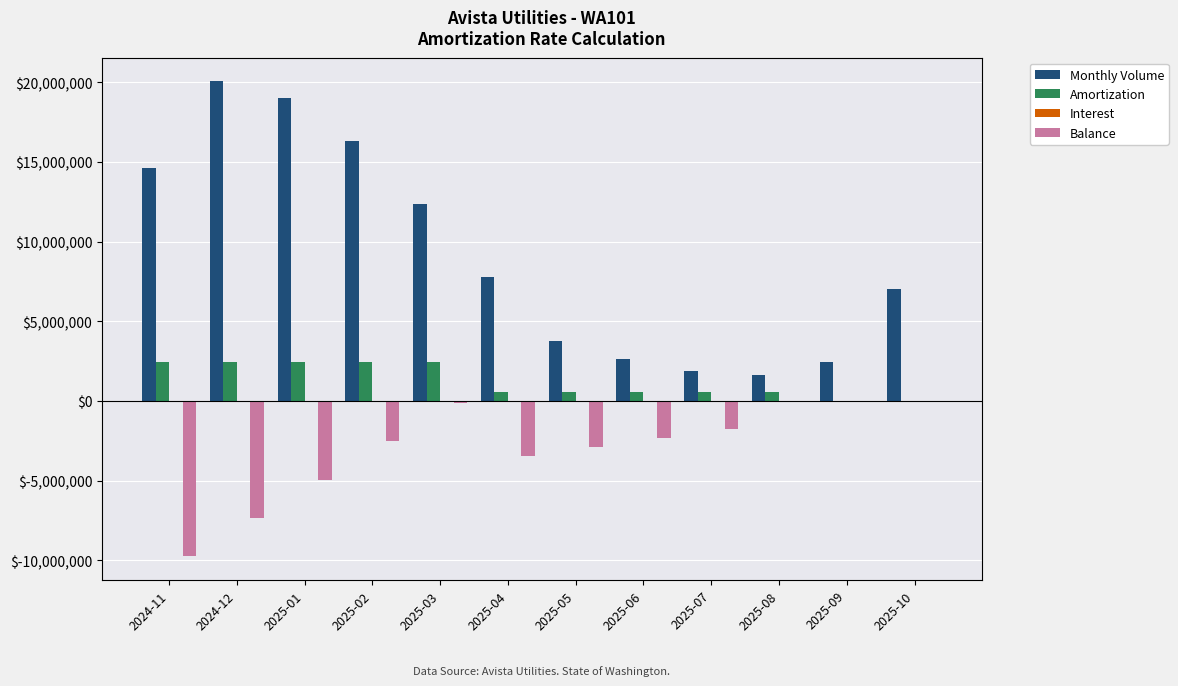

The Amortization series shows 2426352.5 at 2024-11. True or false?

True